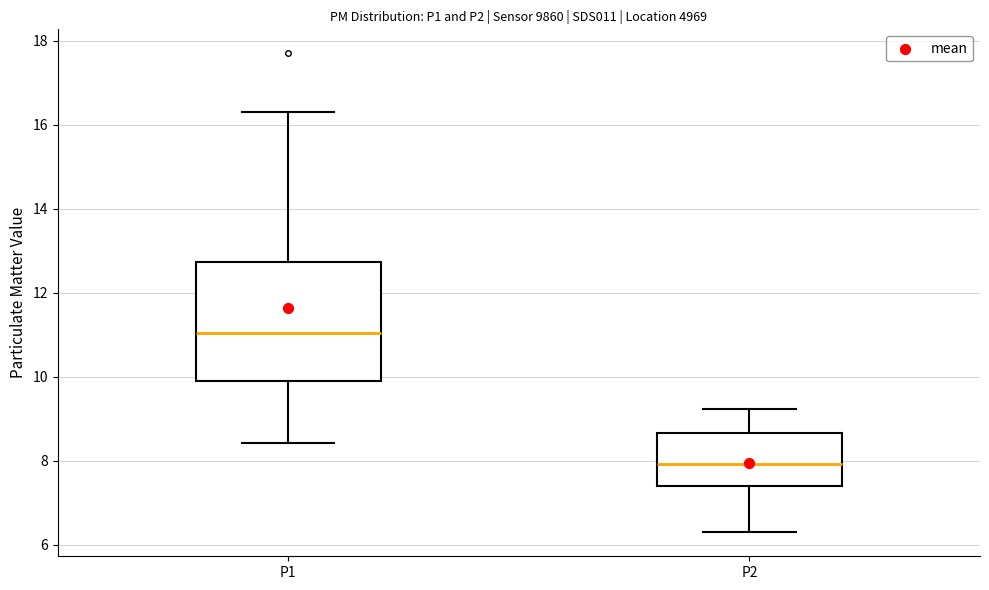

Which box has the lowest median line?

P2